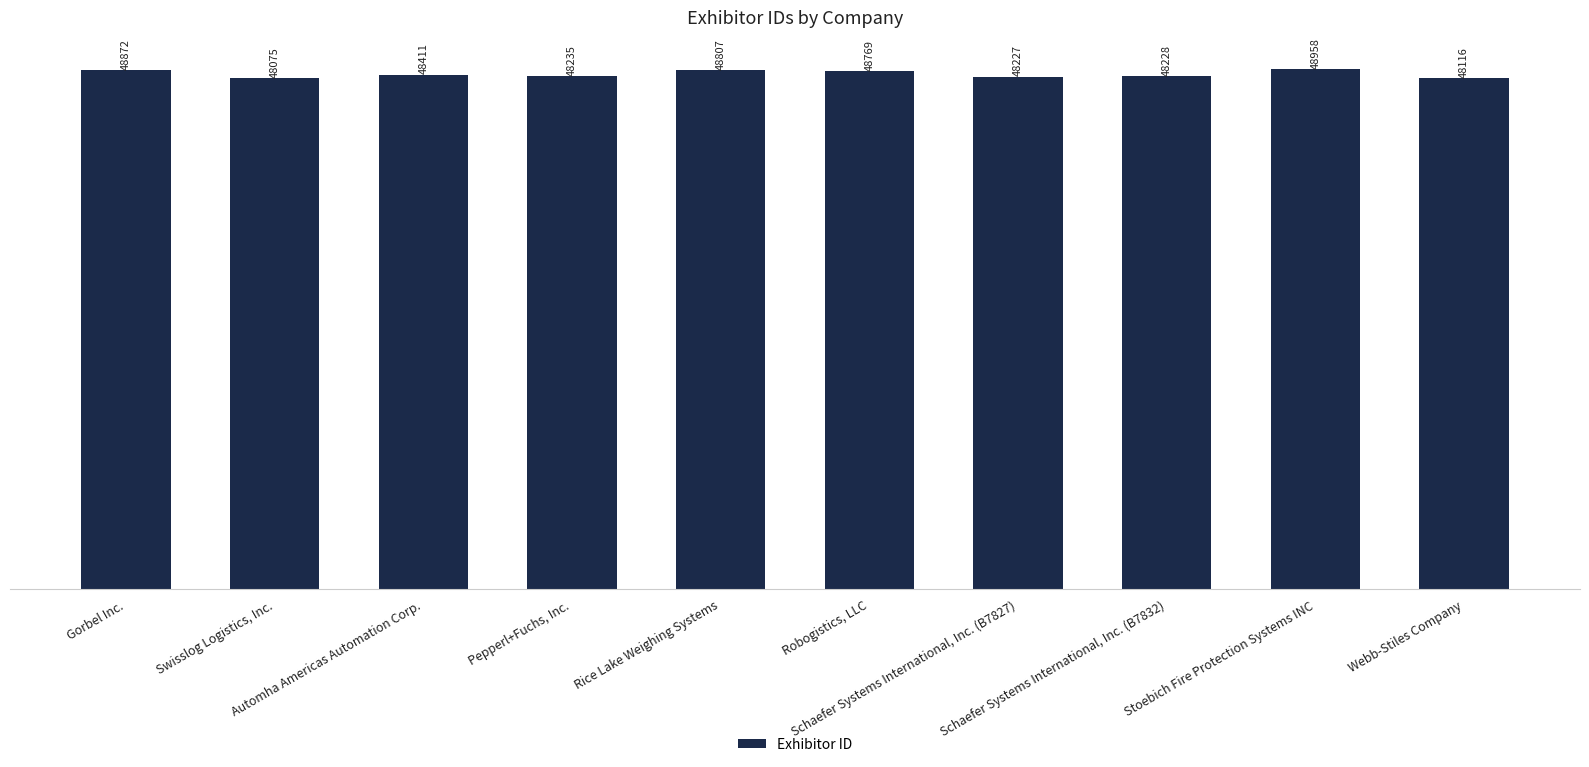

What is the label of the 3rd bar from the right?

Schaefer Systems International, Inc. (B7832)